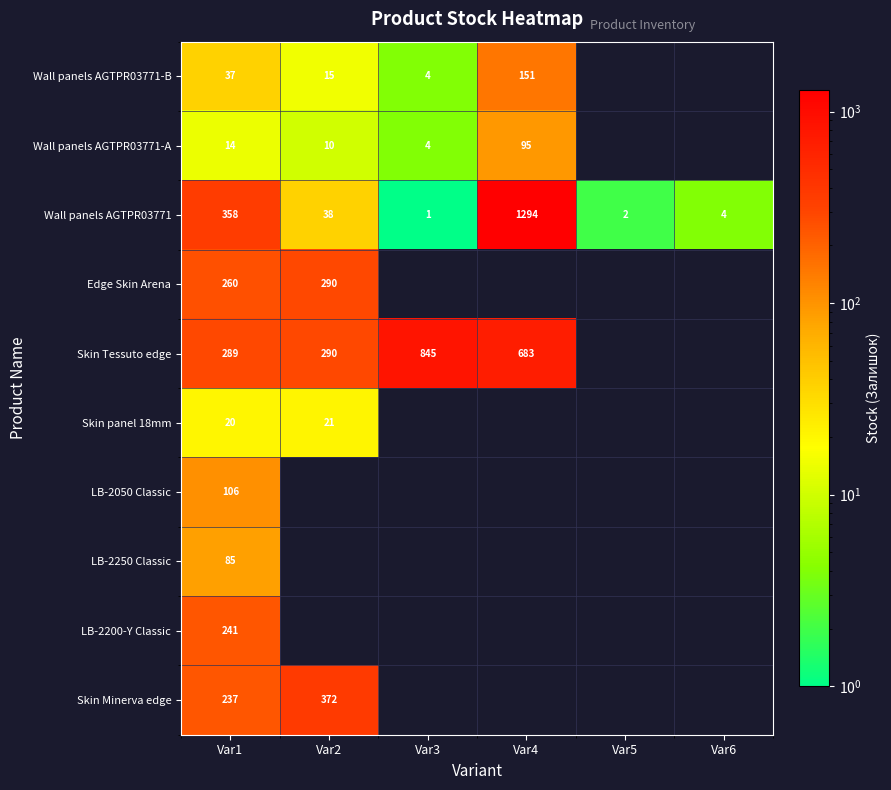

At which category does the chart reach its peak across all series?

Var4